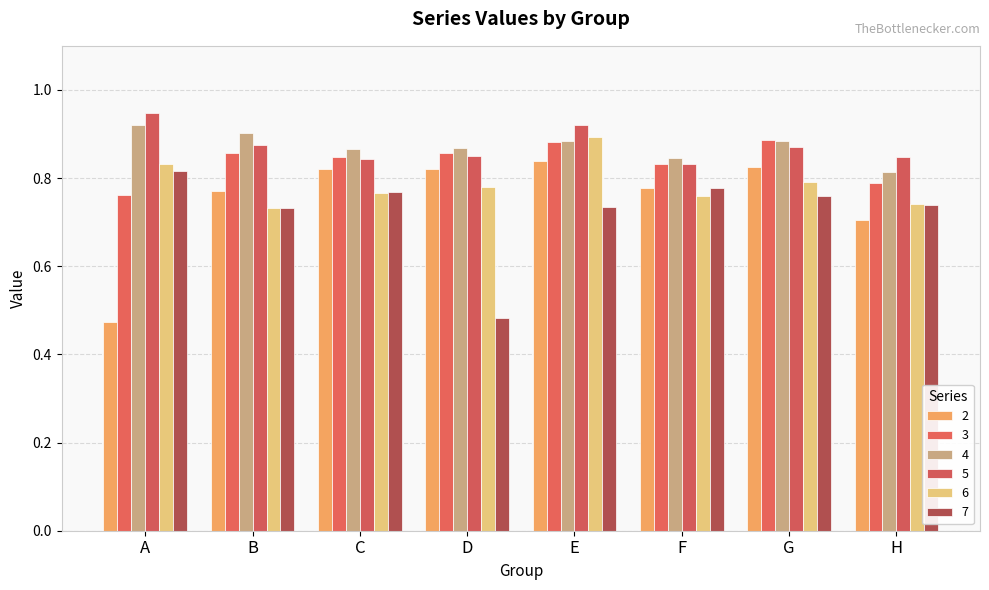

Are the bars grouped side by side (vs. stacked)?

Yes